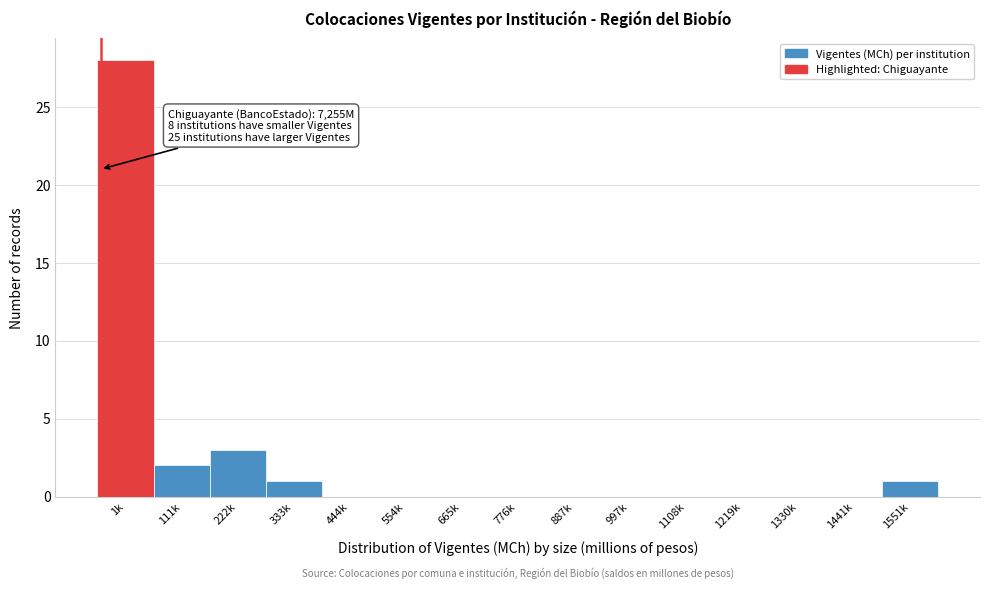

Reading right to left, extract all data points from this chart.

1551k=1	1441k=0	1330k=0	1219k=0	1108k=0	997k=0	887k=0	776k=0	665k=0	554k=0	444k=0	333k=1	222k=3	111k=2	1k=28